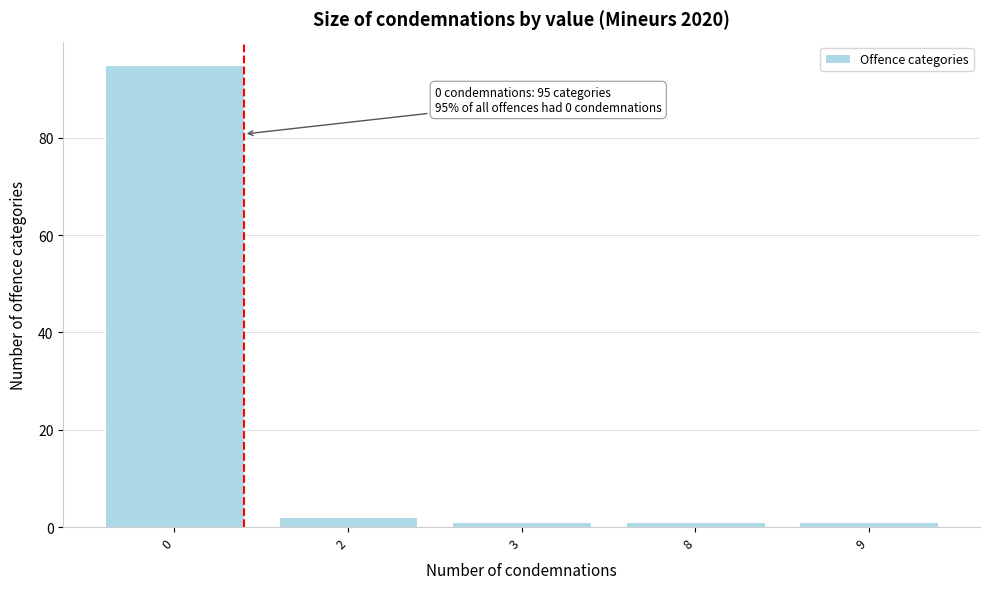

Reading left to right, what are all the values shown in this chart?

95	2	1	1	1